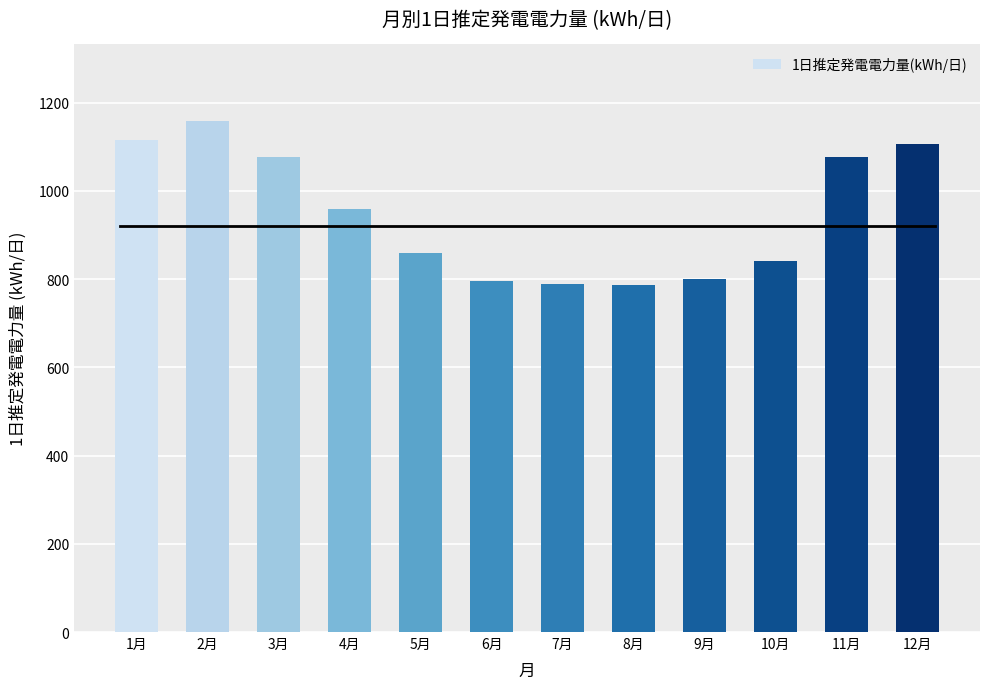

How many data points are less than 960?

6